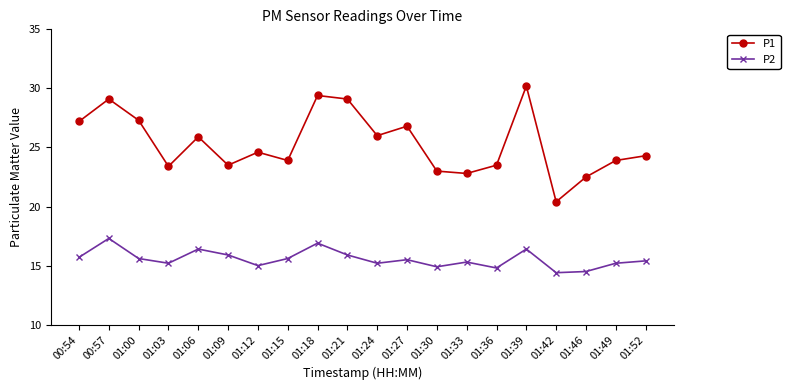

How many interior local valleys does the P2 series have?

6